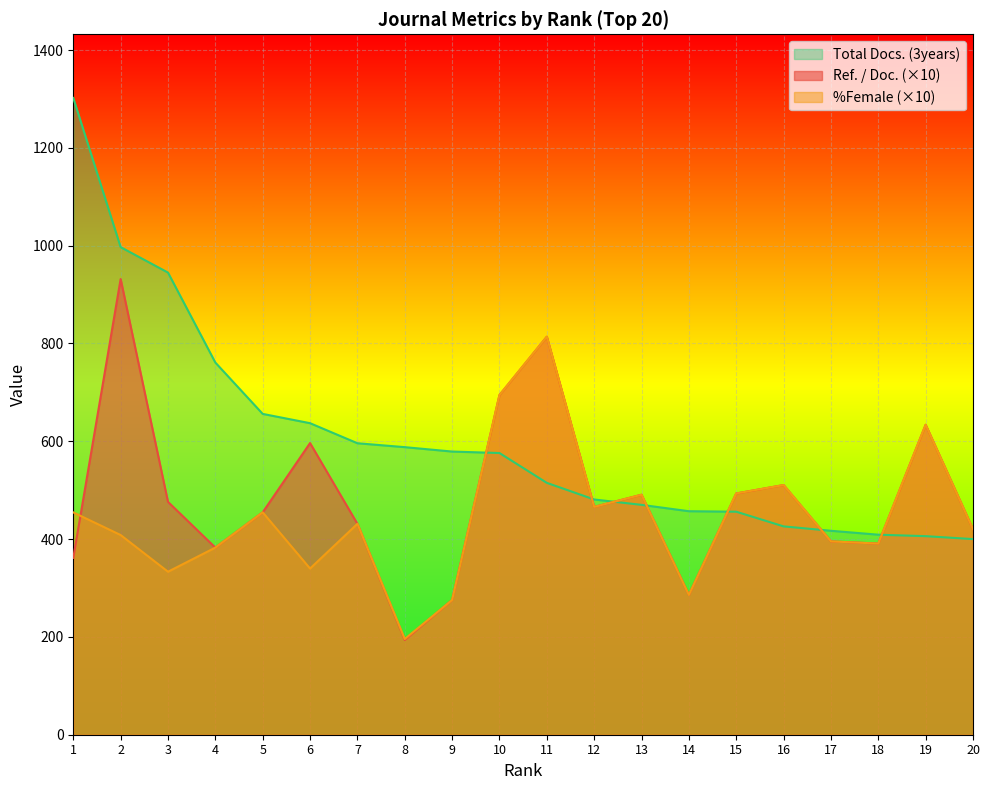

Is it true that Ref. / Doc. equals 796.6 at 6?

False